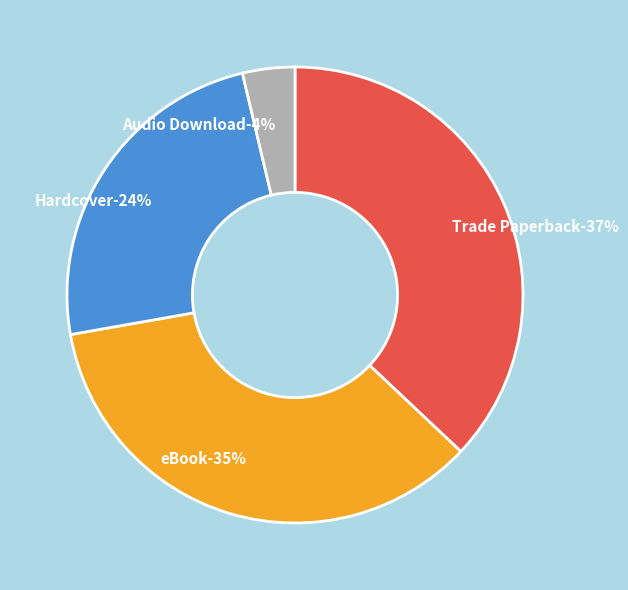

The eBook slice represents 20% of the pie. True or false?

False